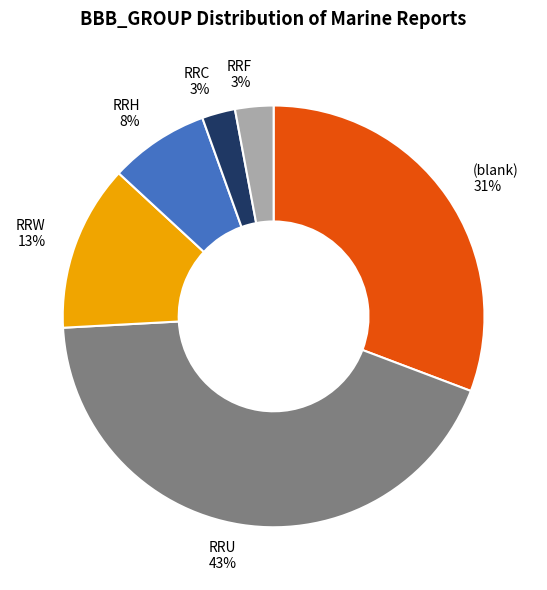

Is the sum of RRC 3% and RRU 43% greater than half?

No